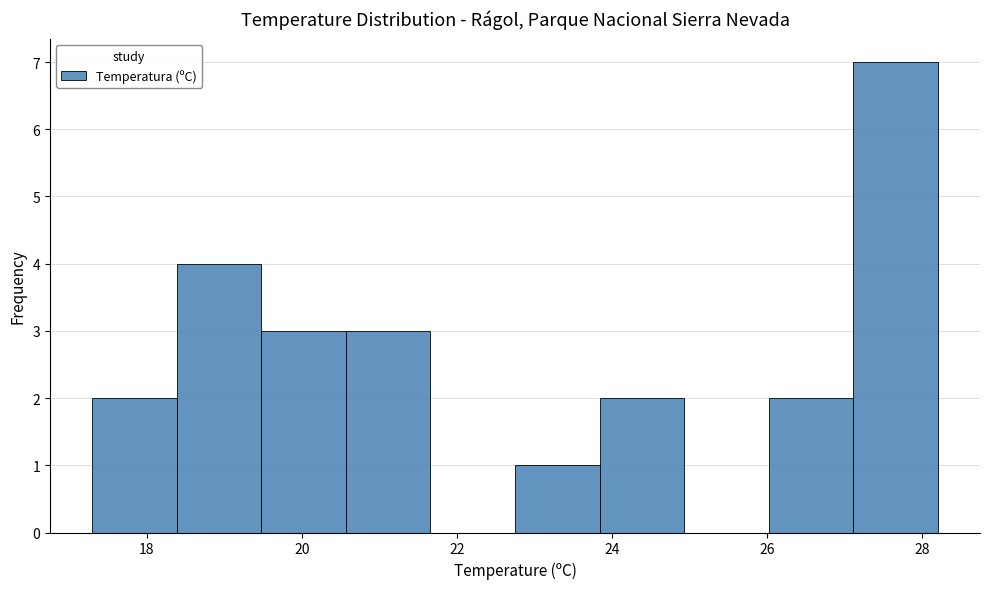

Reading left to right, list every bar in this chart as the range it spans on the x-axis followed by its height. Neither the bar edges nor the heights are printed on the chart, so give them approximately, as read against the axes.

17.4 to 18.4: 2
18.4 to 19.4: 4
19.4 to 20.6: 3
20.6 to 21.6: 3
21.6 to 22.8: 0
22.8 to 23.8: 1
23.8 to 25.0: 2
25.0 to 26.0: 0
26.0 to 27.2: 2
27.2 to 28.2: 7